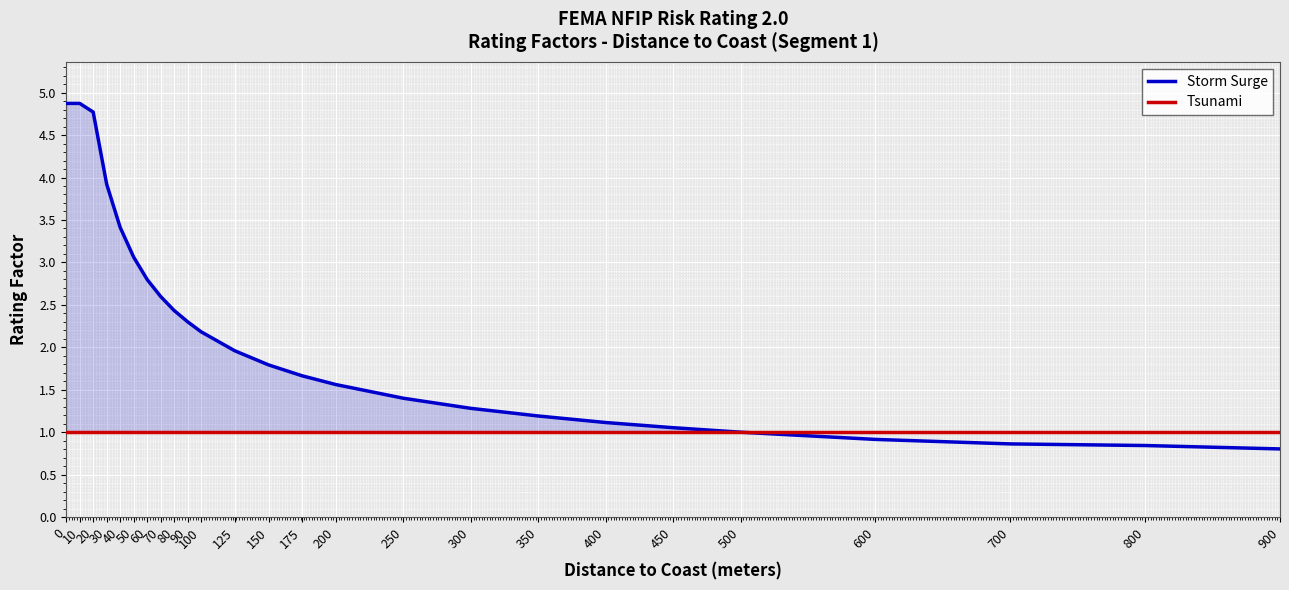

How many lines are shown in the chart?

2